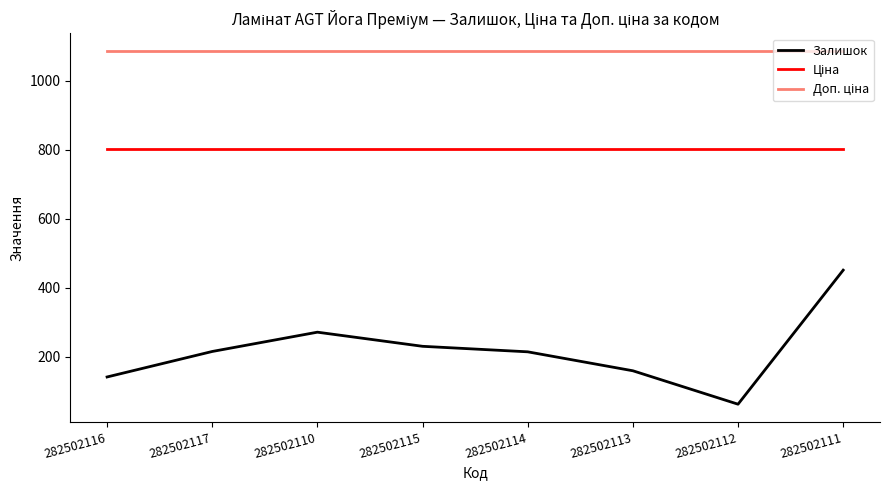

What is the sum of all Залишок values?

1743.0